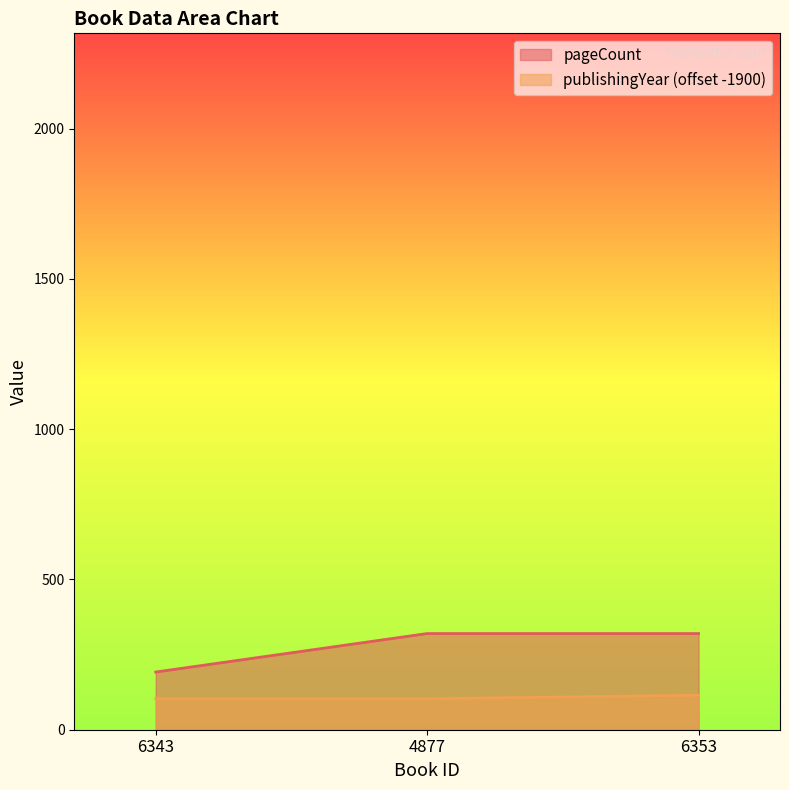

Which series has the widest spread of values?

pageCount